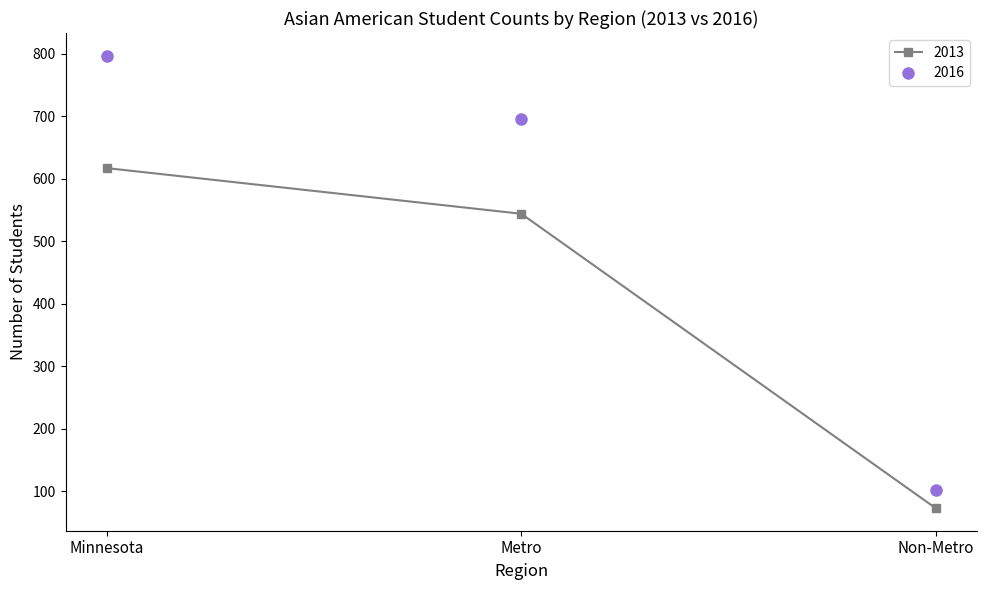

Is the value of 2016 at Metro greater than the value of 2013 at Metro?

Yes